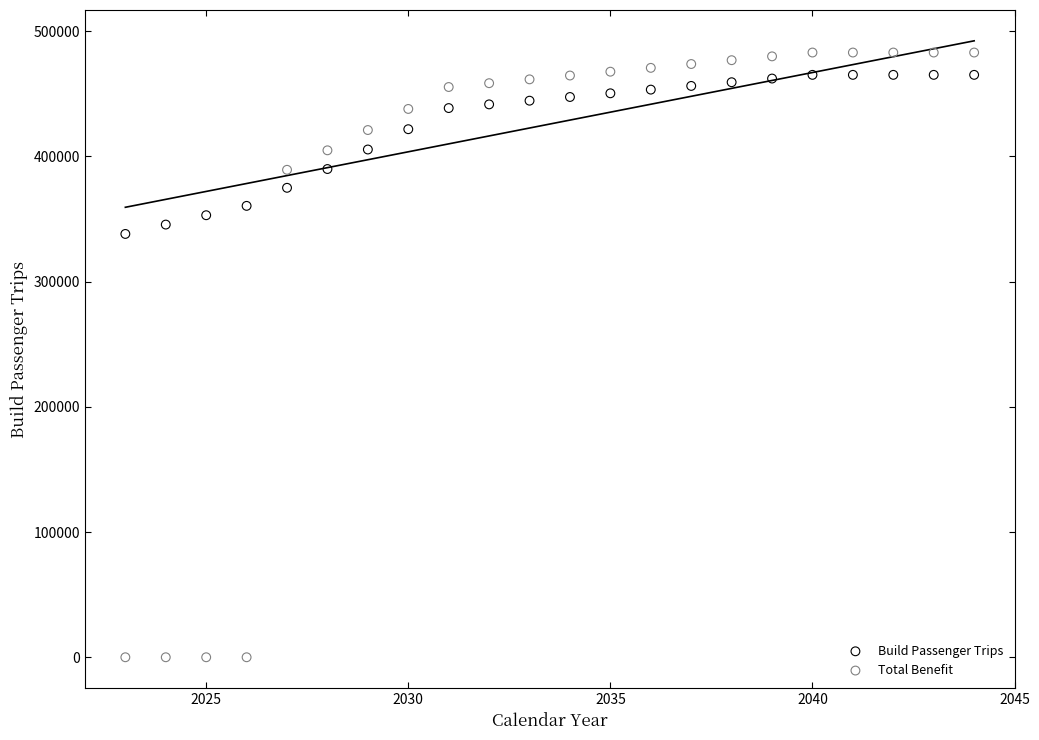

In the Total Benefit series, what Y value is closest to 241412?

389184.0